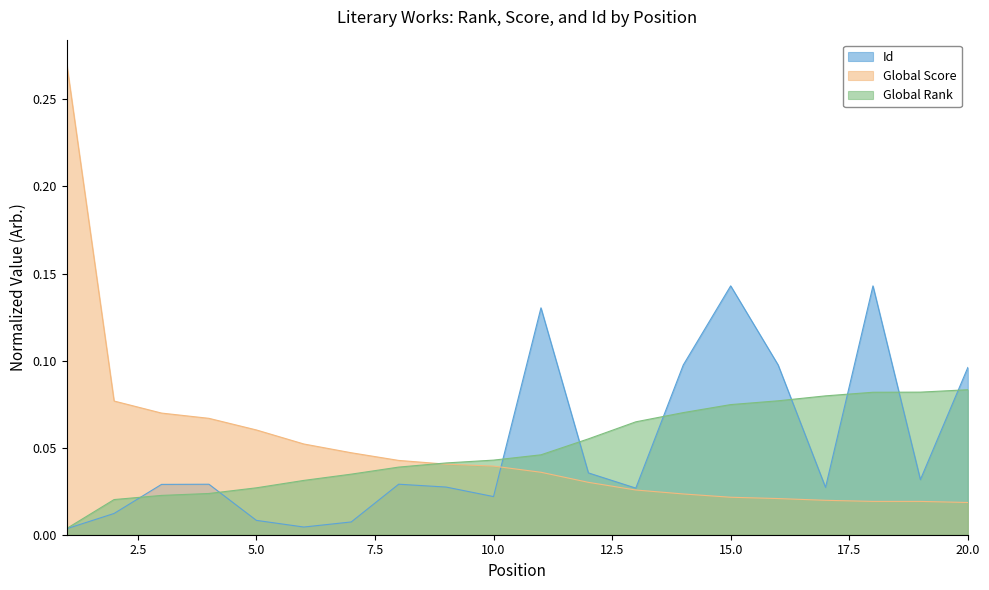

At which category is the sum across all series the highest?

1